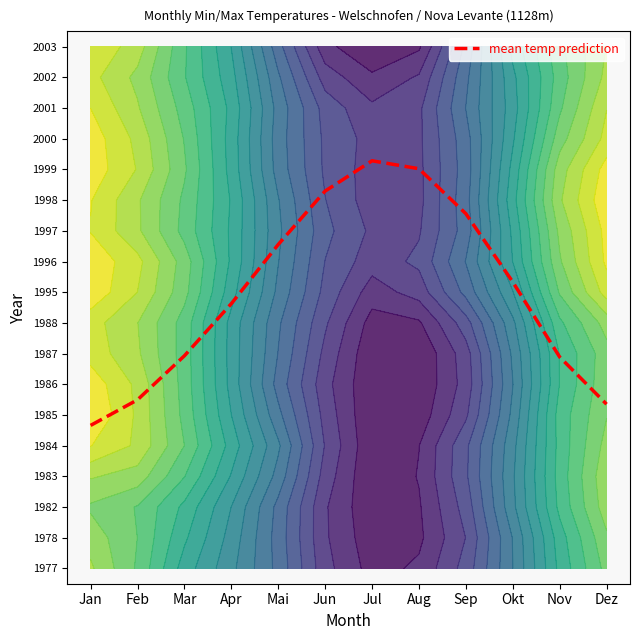

Reading right to left, what are all the values shown in this chart?

5.4	6.9	9.3	11.6	13.0	13.3	12.3	10.6	8.6	6.9	5.5	4.7